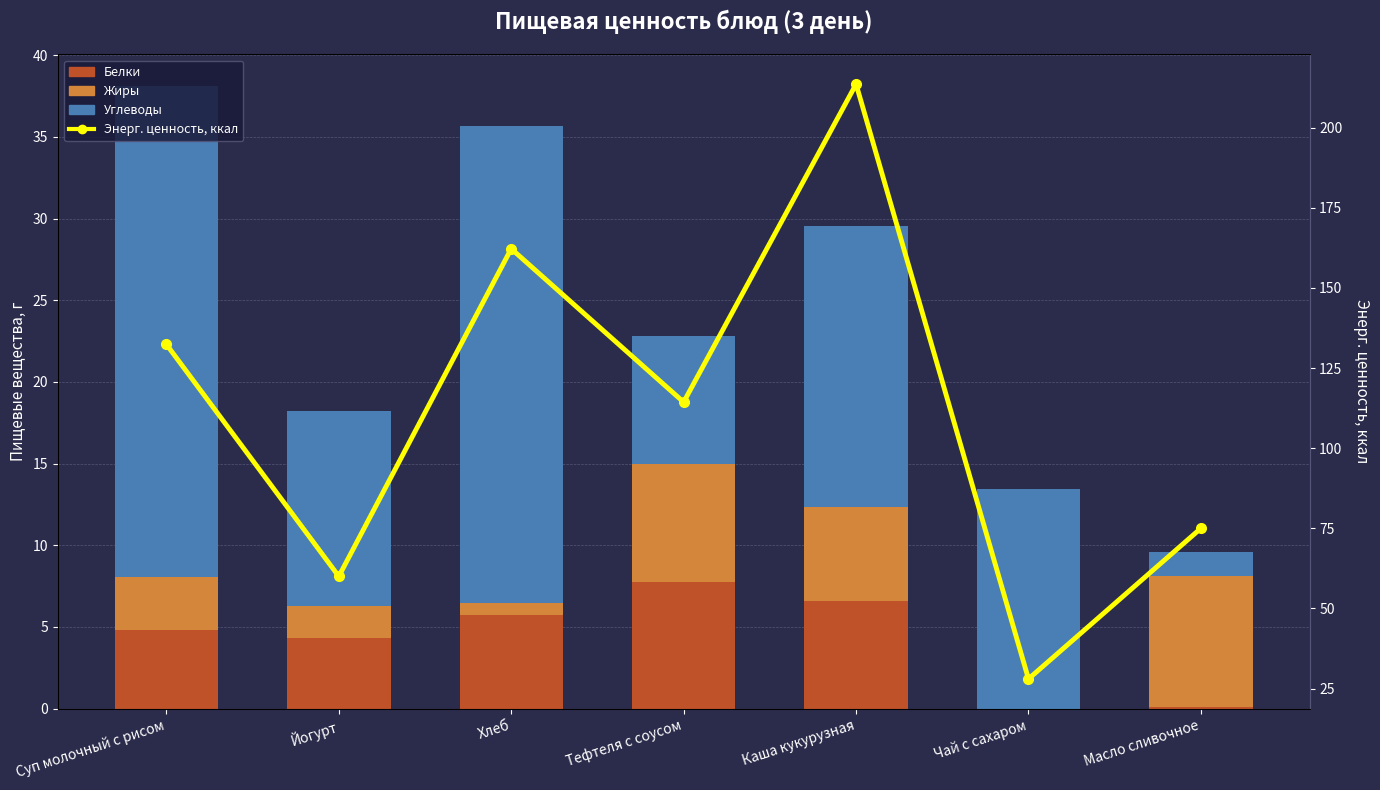

At which category does the chart reach its peak across all series?

Каша кукурузная